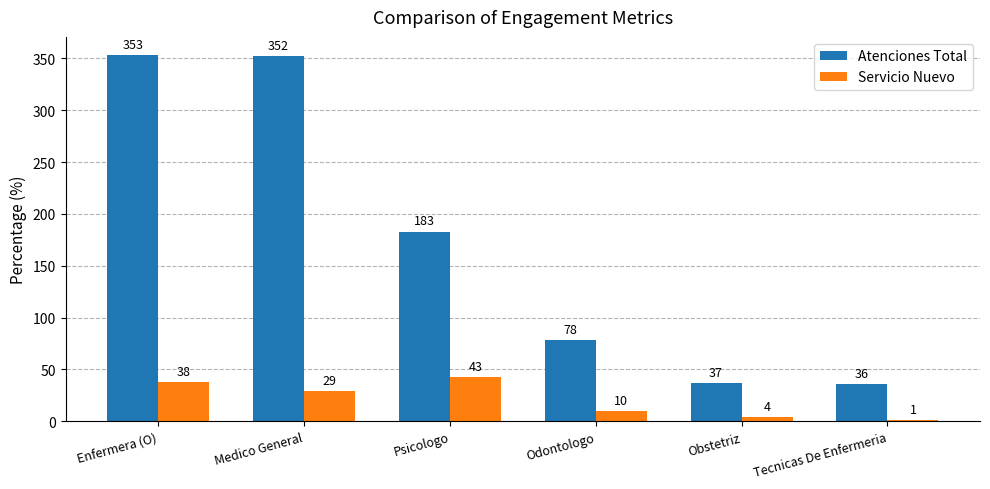

The Atenciones Total series shows 120 at Odontologo. True or false?

False